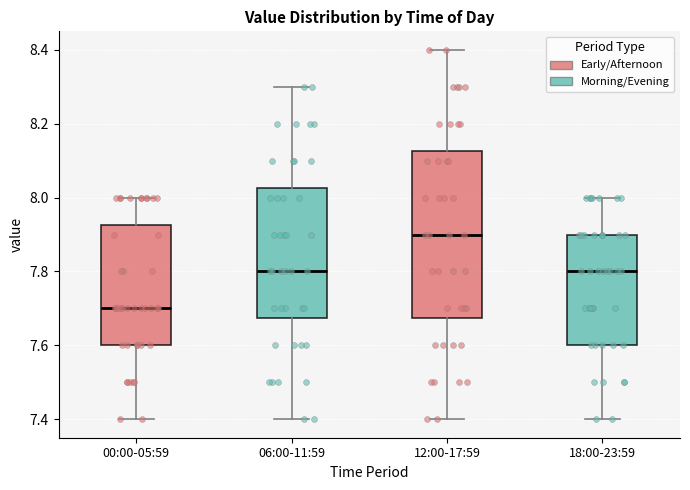

Reading left to right, transcribe this box plot: for each box, give where its median line is, the range the box spans, and where its two whiskers end, as read against the y-axis. The values are not printed on the chart, so give them approximately, as read against the axis.

00:00-05:59: median 7.70, box 7.60 to 7.92, whiskers 7.40 to 8.00
06:00-11:59: median 7.80, box 7.68 to 8.02, whiskers 7.40 to 8.30
12:00-17:59: median 7.90, box 7.68 to 8.12, whiskers 7.40 to 8.40
18:00-23:59: median 7.80, box 7.60 to 7.90, whiskers 7.40 to 8.00